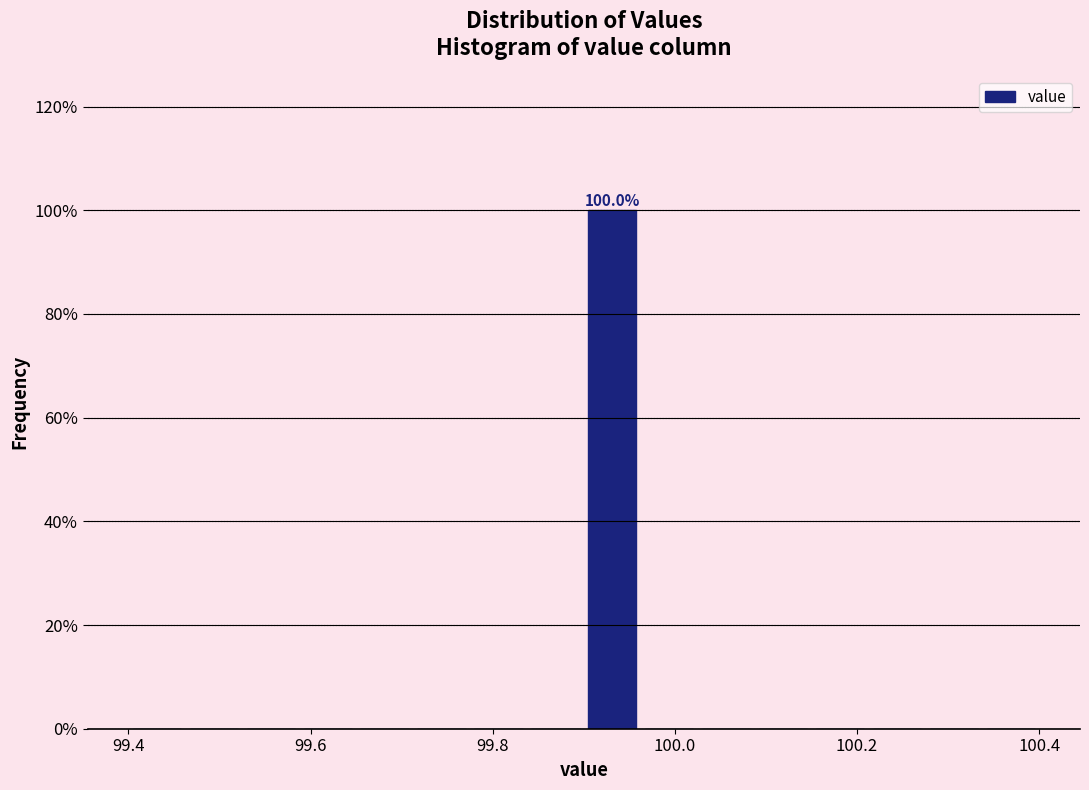

Around what value on the x-axis is the tallest bar? Give the approximate position of its centre, as read against the axis.

99.94